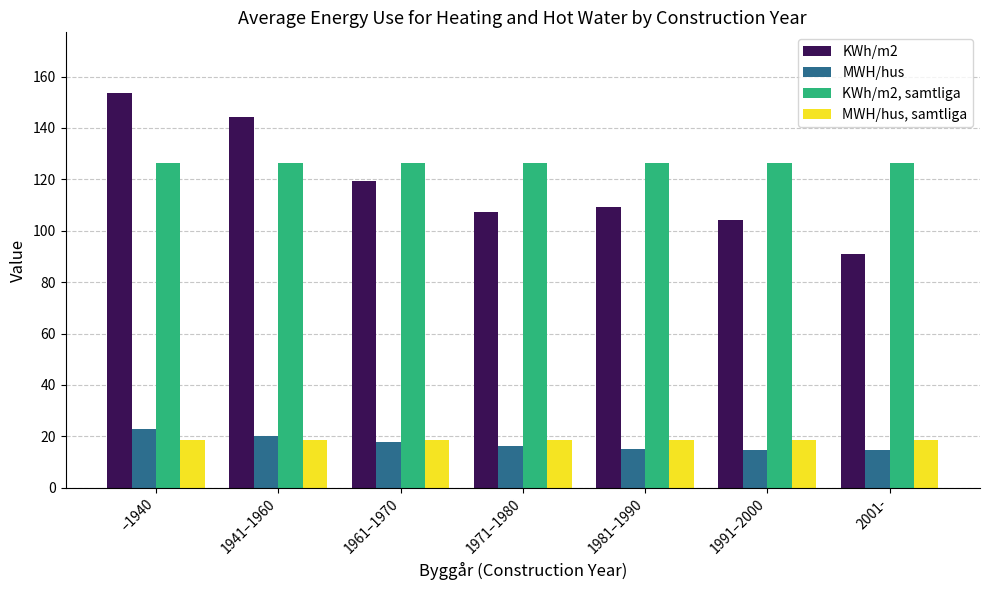

List the series in order of their peak value, highest first.

KWh/m2, KWh/m2, samtliga, MWH/hus, MWH/hus, samtliga